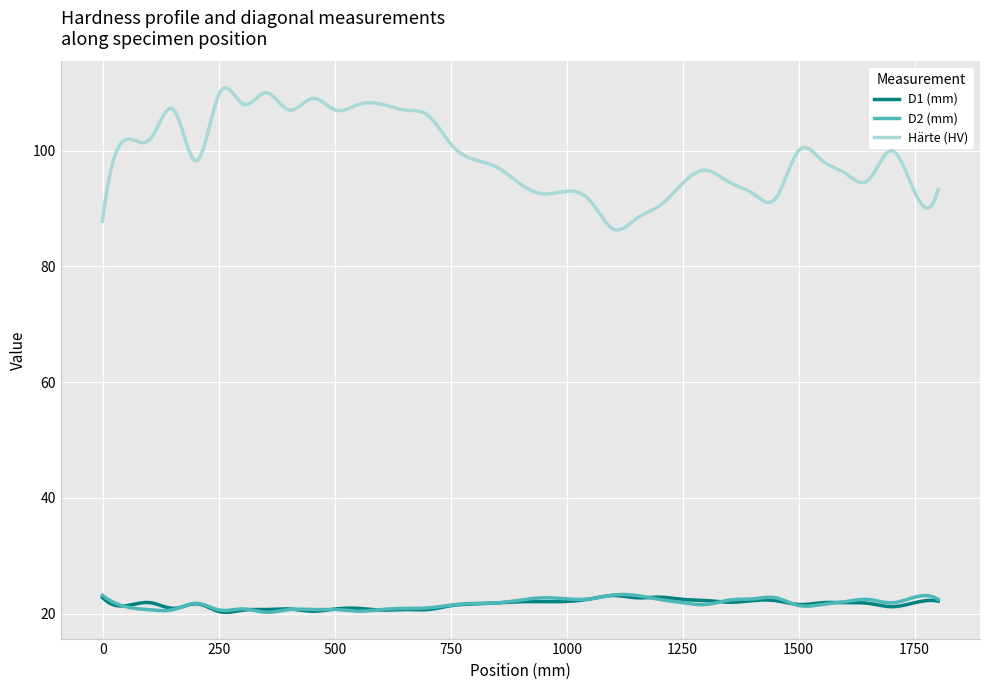

True or false: Härte (HV) and D2 (mm) cross at least once.

False